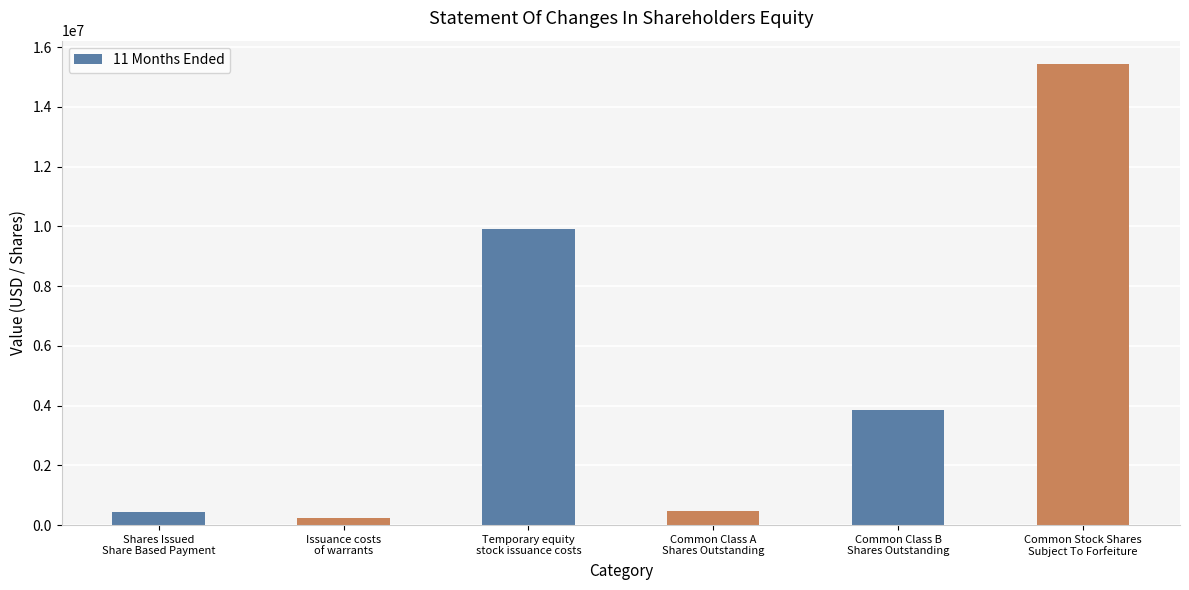

What is the greatest value displayed?

15444103